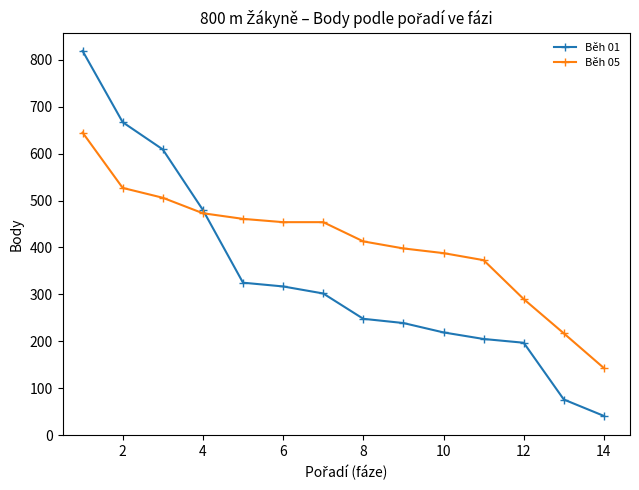

Rank the series by their average value, from highest to lowest.

Běh 05, Běh 01